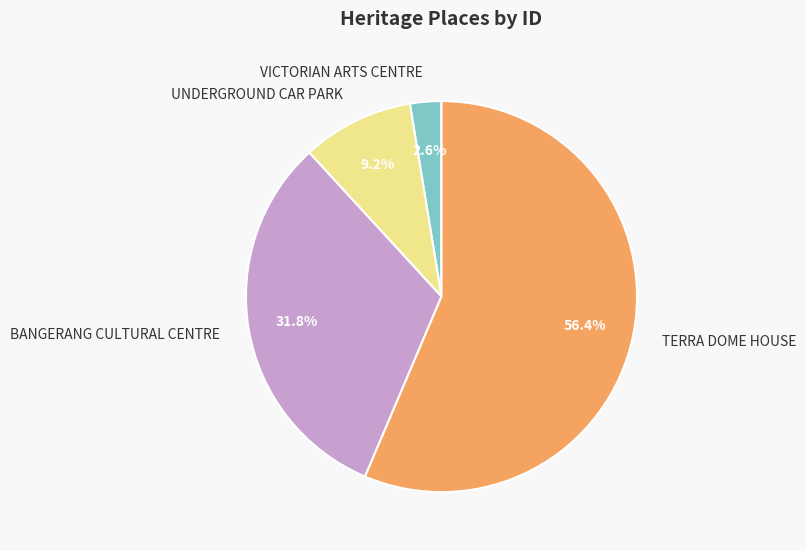

What percentage is the BANGERANG CULTURAL CENTRE slice, to the nearest percent?

32%